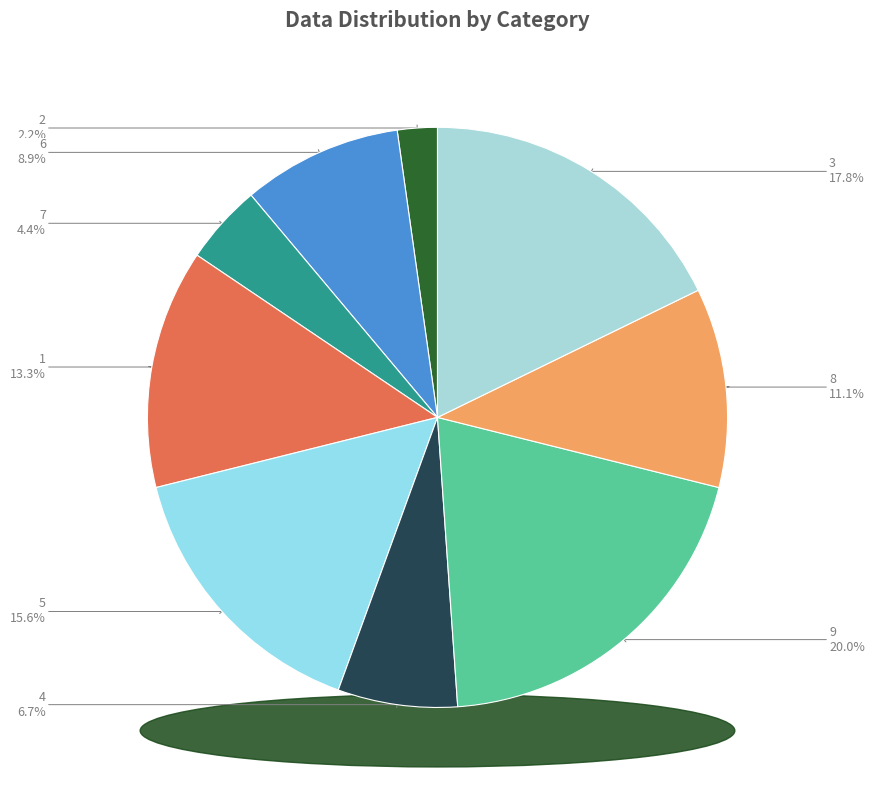

Do 2 and 4 together represent more than half of the pie?

No